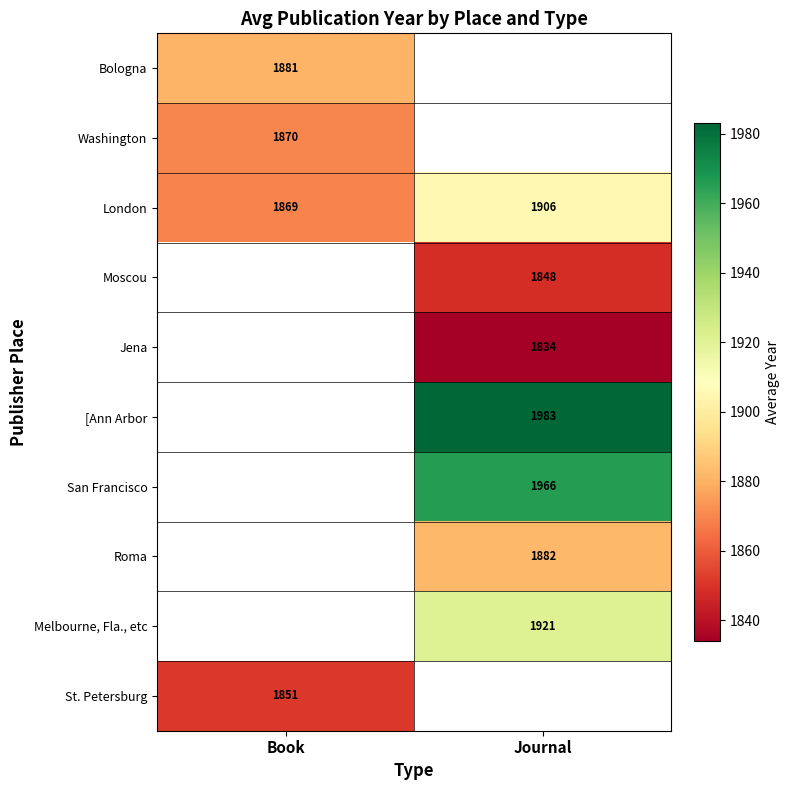

True or false: St. Petersburg has a value of 1851 at Book.

True